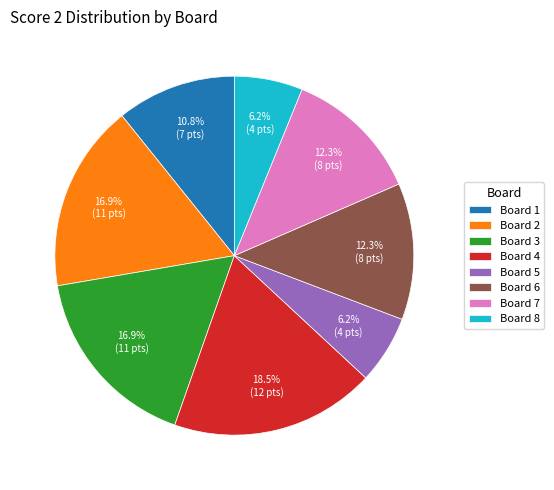

Do Board 7 and Board 6 together represent more than half of the pie?

No